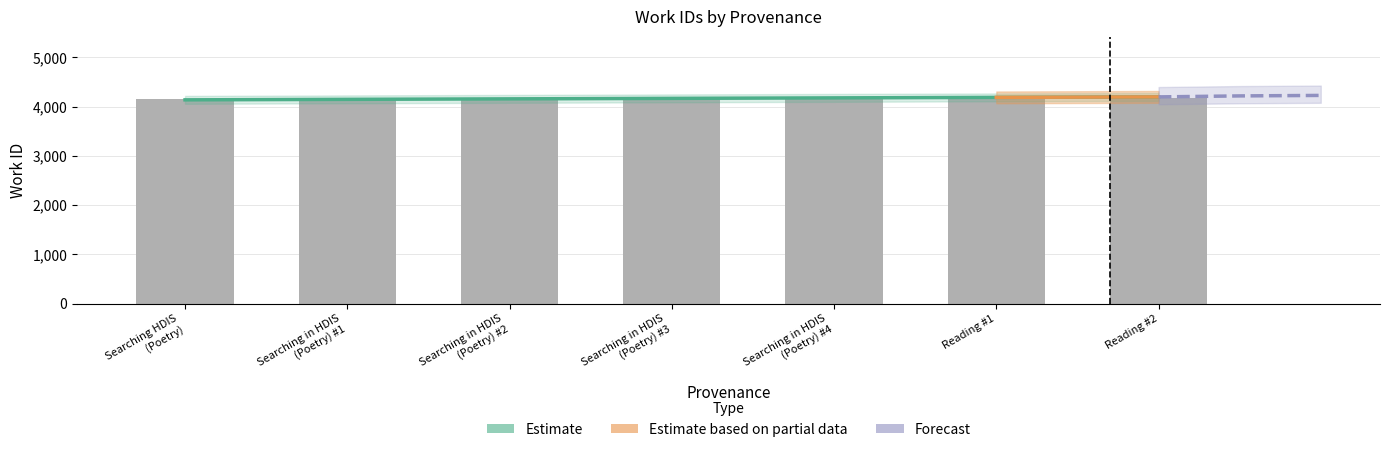

Which has a higher value, Reading #1 or Searching in HDIS (Poetry) #3?

Reading #1